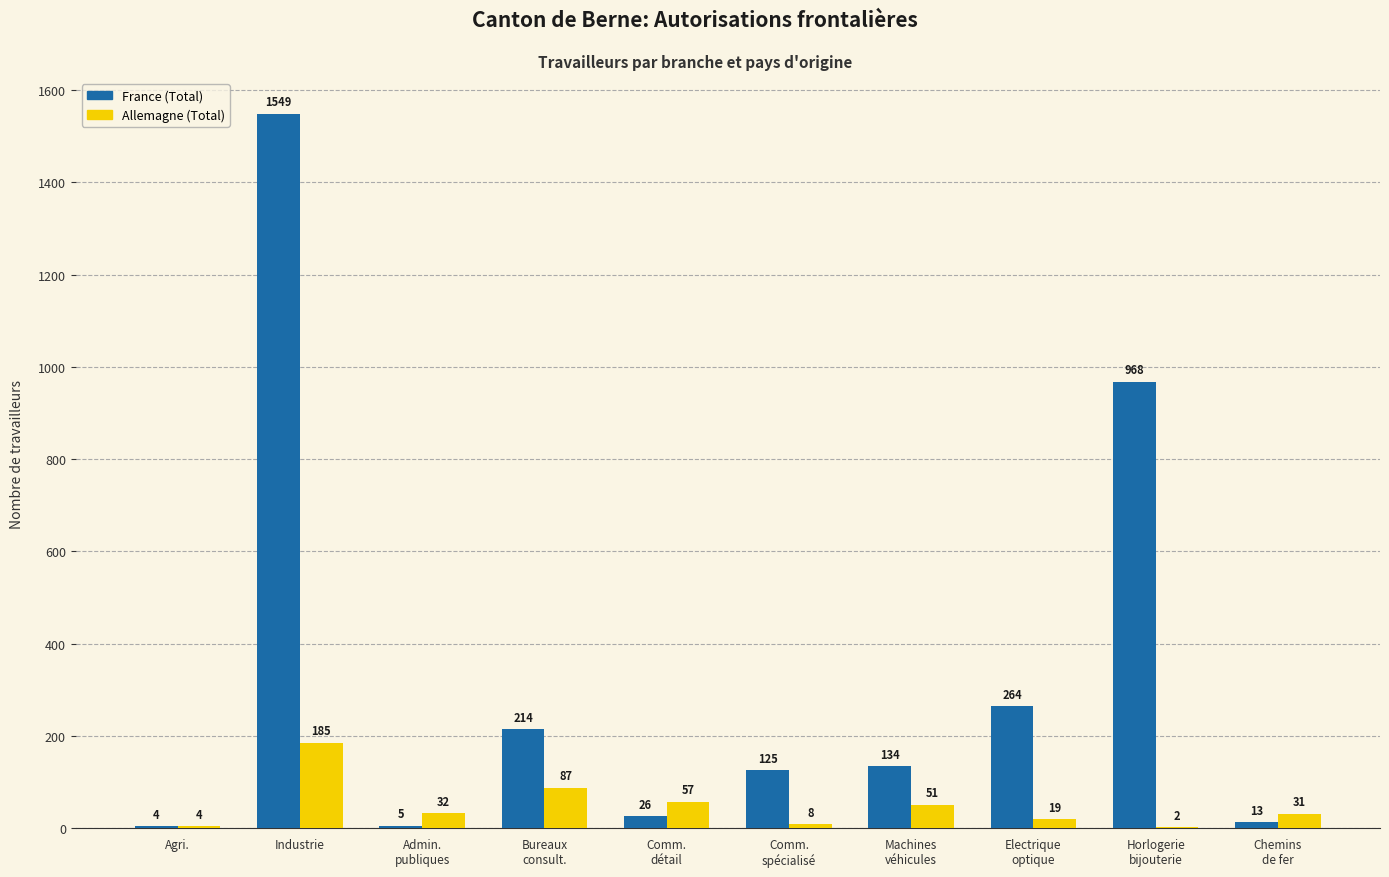

How many groups of bars are there?

10